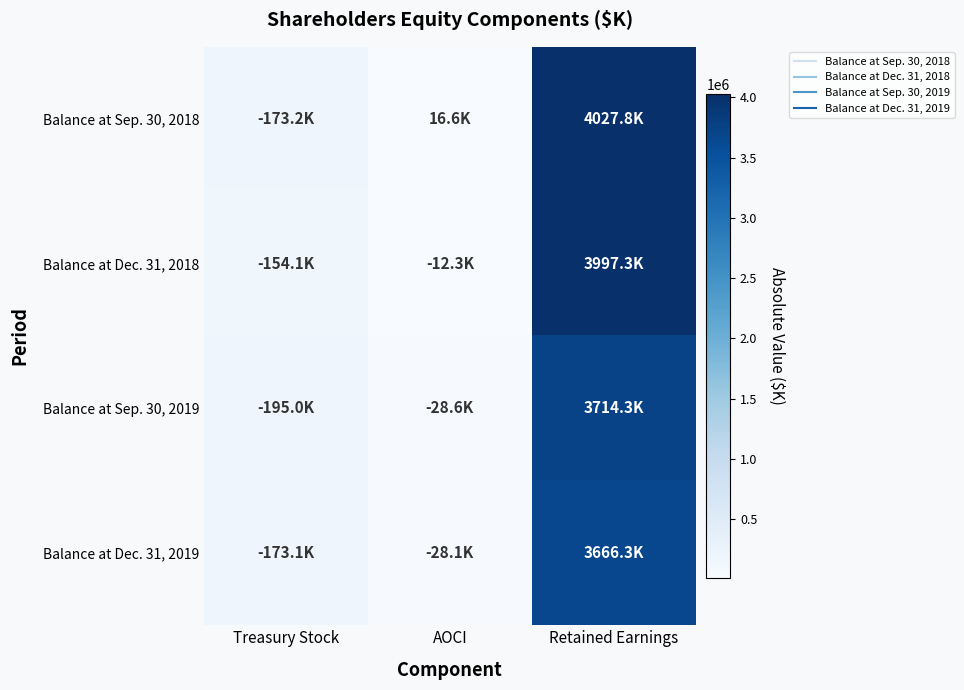

What is the difference between the highest and lowest values at Retained Earnings?

361519